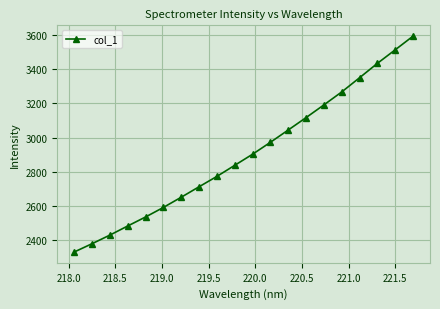

How many values exceed 2902?

10